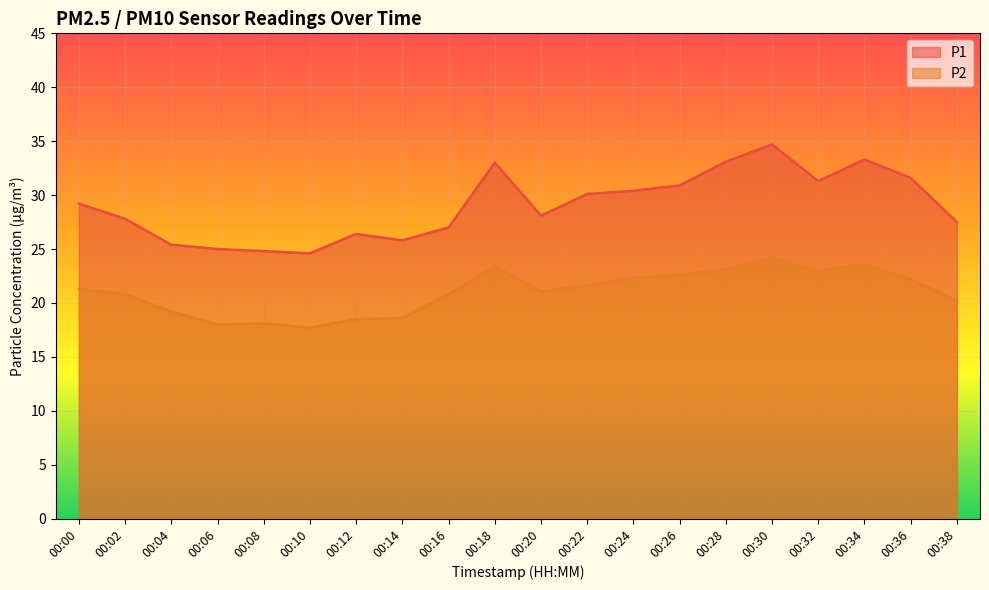

Reading left to right, list all the values displayed in this chart.

P1: 00:00=29.2	00:02=27.8	00:04=25.4	00:06=25.0	00:08=24.8	00:10=24.6	00:12=26.4	00:14=25.8	00:16=27.0	00:18=33.0	00:20=28.1	00:22=30.1	00:24=30.4	00:26=30.9	00:28=33.1	00:30=34.7	00:32=31.3	00:34=33.3	00:36=31.6	00:38=27.5
P2: 00:00=21.3	00:02=20.8	00:04=19.2	00:06=18.0	00:08=18.1	00:10=17.7	00:12=18.5	00:14=18.6	00:16=20.8	00:18=23.4	00:20=21.1	00:22=21.6	00:24=22.3	00:26=22.6	00:28=23.1	00:30=24.2	00:32=23.0	00:34=23.6	00:36=22.2	00:38=20.2